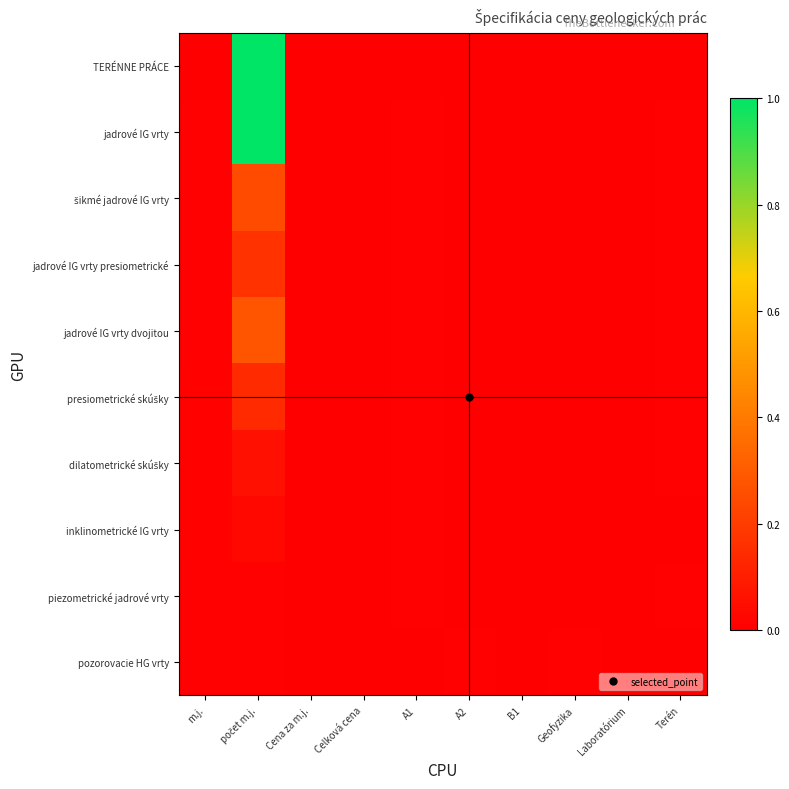

Which series has the largest range (max minus min)?

TERÉNNE PRÁCE